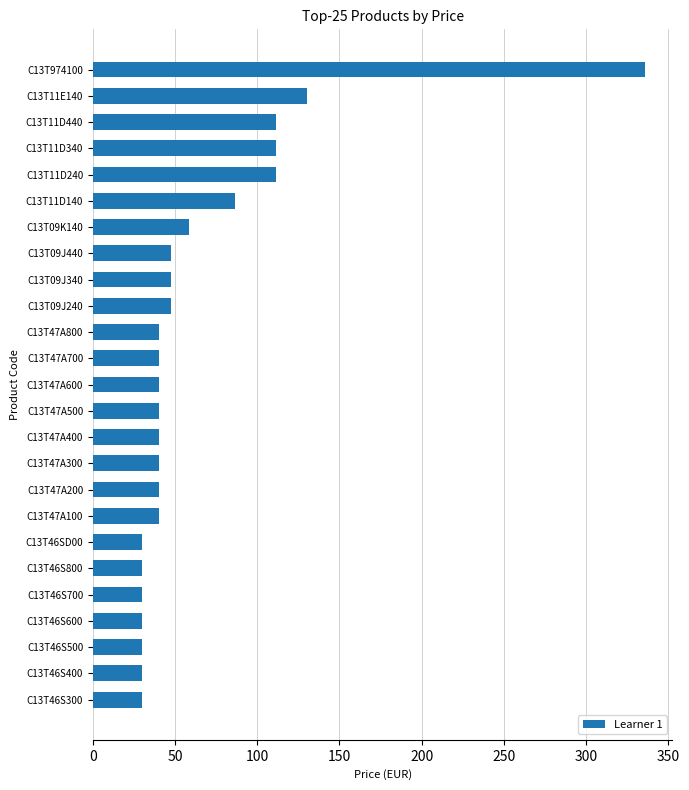

Approximately how many times larger is the value at C13T47A600 compared to C13T11E140?

0.3